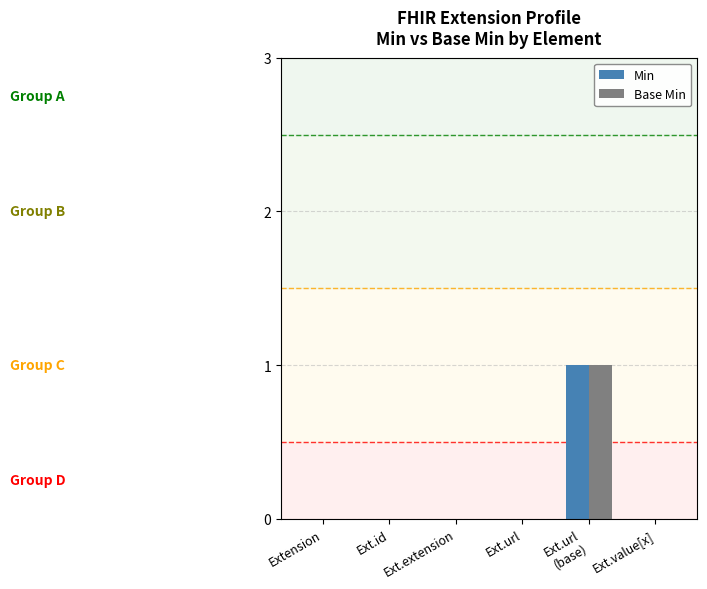

The value of Base Min at Ext.url is -1. True or false?

False